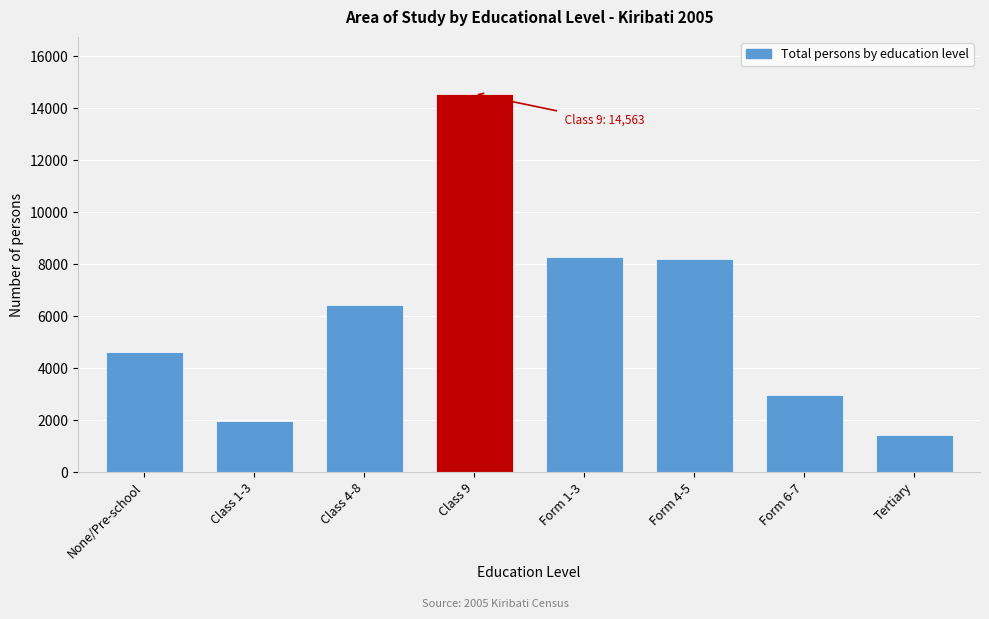

Reading left to right, what are all the values shown in this chart?

None/Pre-school=4624	Class 1-3=1959	Class 4-8=6445	Class 9=14563	Form 1-3=8295	Form 4-5=8202	Form 6-7=2974	Tertiary=1423